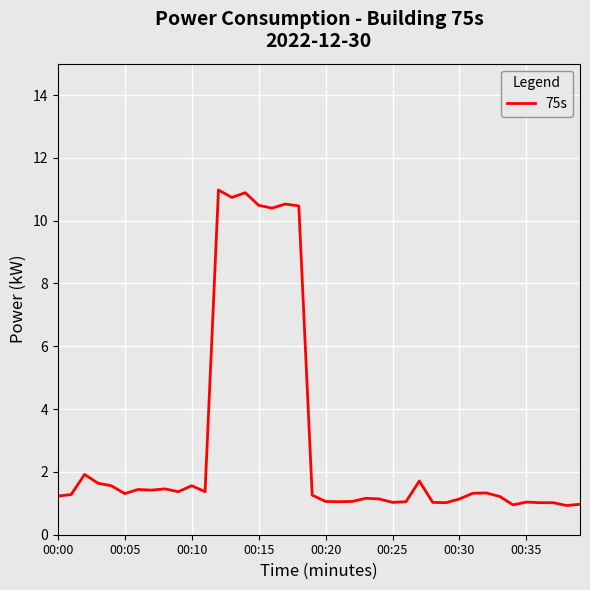

How many lines are shown in the chart?

1